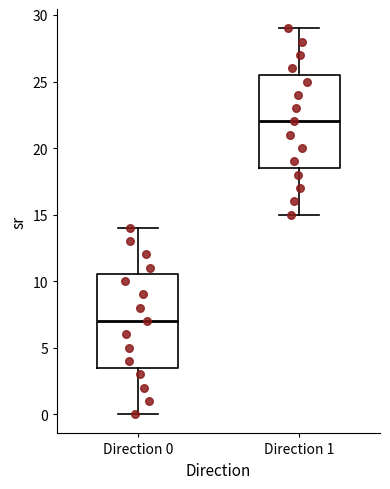

Where does the lower whisker of the box for Direction 0 end on the y-axis? The values are not printed on the chart, so give them approximately, as read against the axis.

0.0